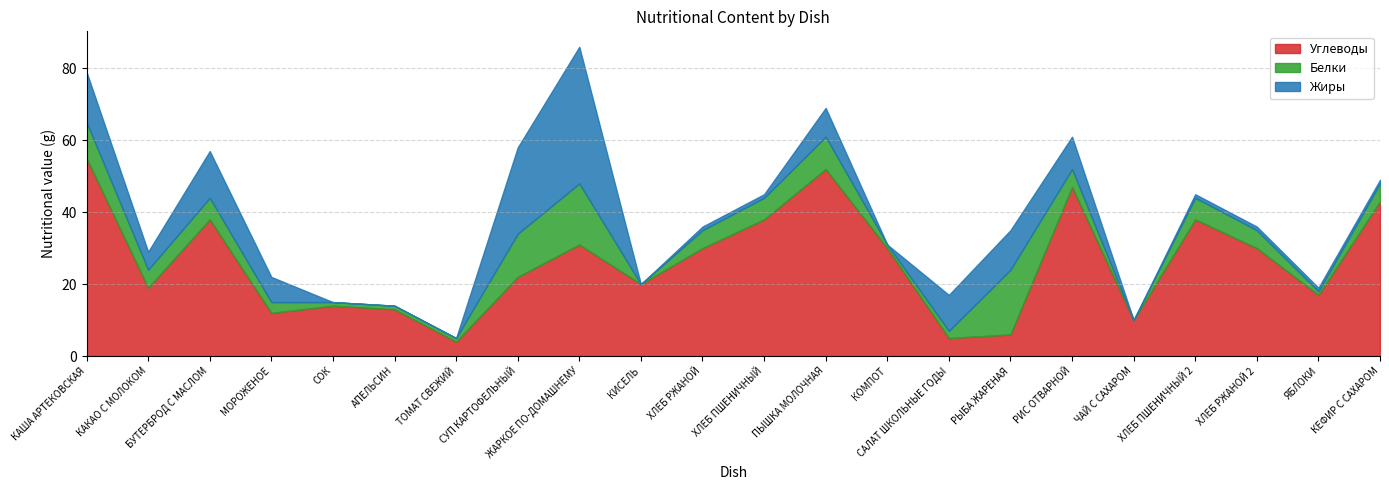

How many lines are shown in the chart?

3